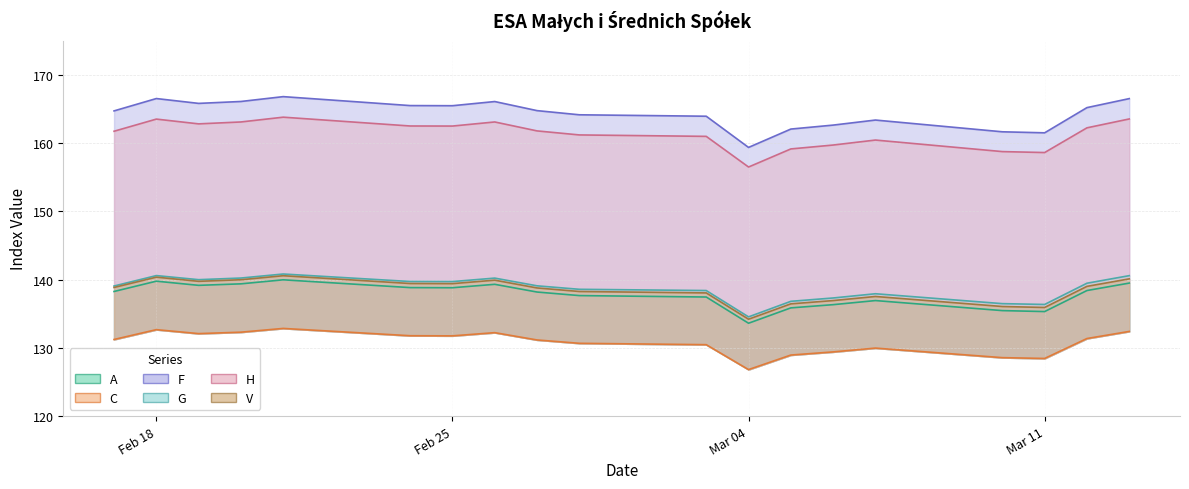

Reading left to right, what are all the values shown in this chart?

A: 138.2	139.8	139.2	139.4	140.0	138.8	138.8	139.3	138.2	137.7	137.4	133.6	135.8	136.3	136.9	135.4	135.3	138.4	139.5
C: 131.2	132.7	132.1	132.3	132.8	131.8	131.8	132.2	131.2	130.7	130.5	126.8	128.9	129.4	130.0	128.6	128.4	131.4	132.4
F: 164.7	166.5	165.8	166.1	166.8	165.5	165.5	166.1	164.7	164.1	163.9	159.3	162.0	162.6	163.4	161.6	161.5	165.2	166.5
G: 139.1	140.6	140.0	140.2	140.8	139.7	139.7	140.2	139.1	138.6	138.4	134.5	136.8	137.3	137.9	136.5	136.3	139.5	140.6
H: 161.7	163.5	162.8	163.1	163.8	162.5	162.5	163.1	161.8	161.2	161.0	156.5	159.1	159.7	160.4	158.7	158.6	162.2	163.5
V: 138.8	140.3	139.7	140.0	140.6	139.4	139.4	139.9	138.8	138.2	138.0	134.2	136.4	136.9	137.5	136.1	135.9	139.0	140.1